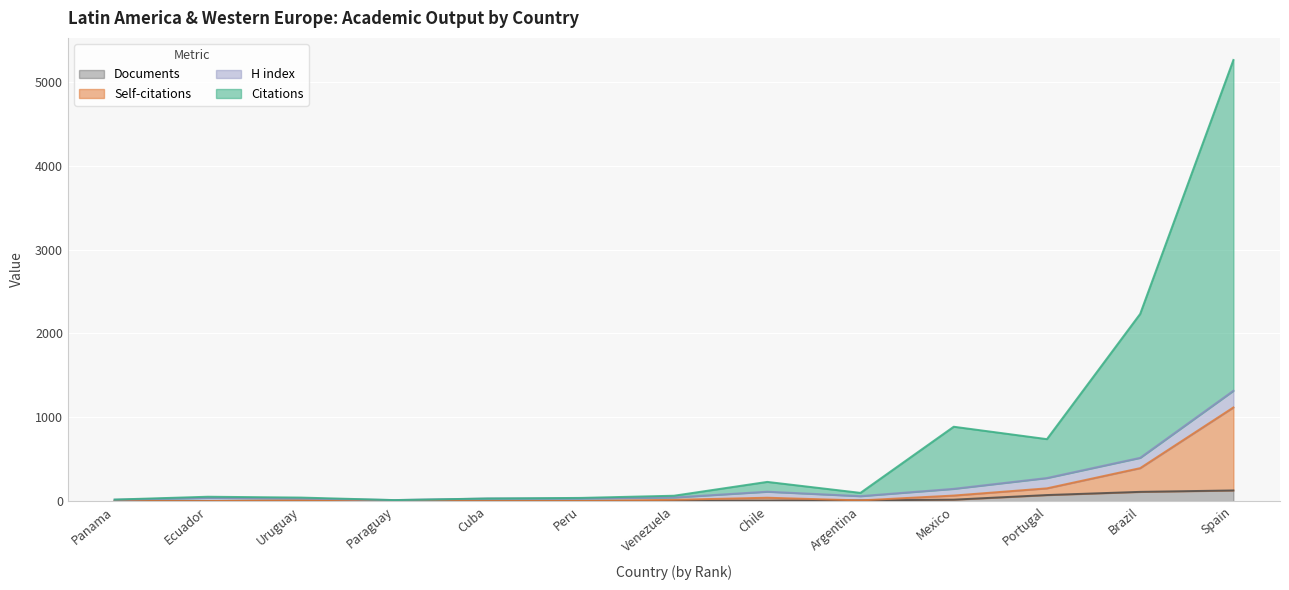

The value of Citations at Ecuador is 53. True or false?

True